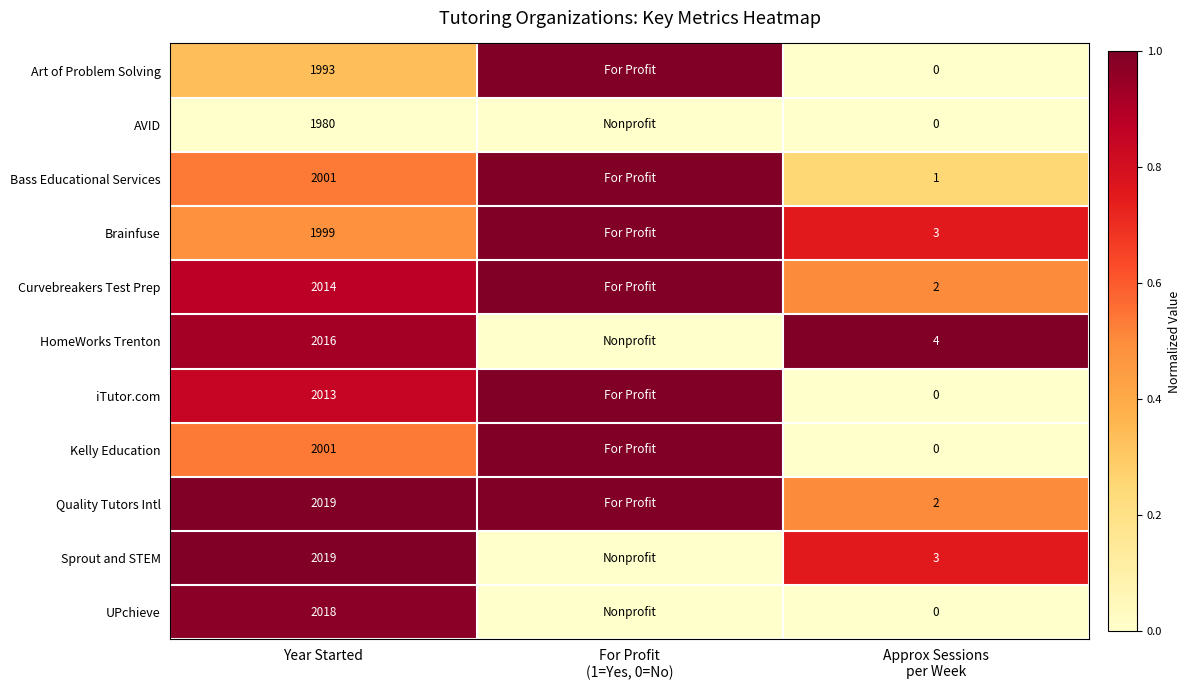

What is the total value across all series at Year Started?

22073